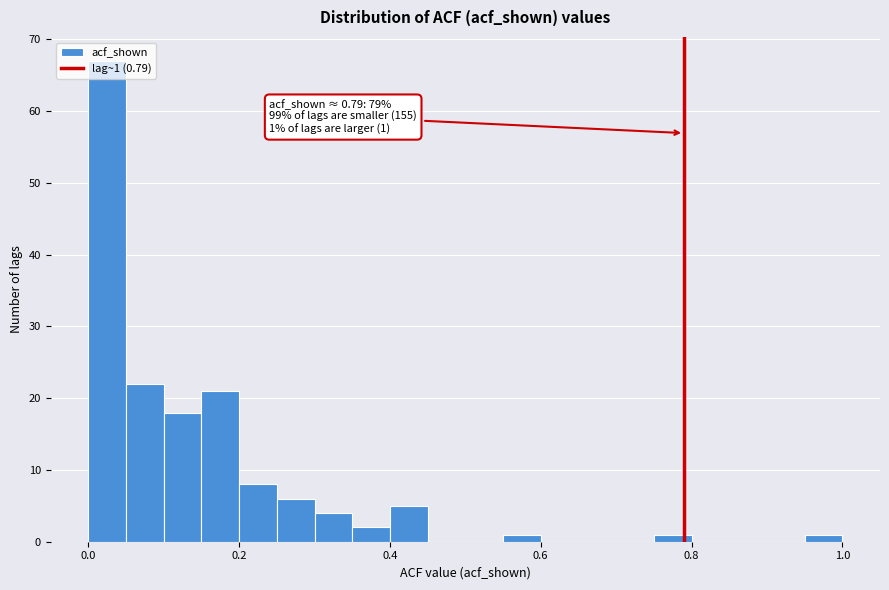

Read against the x-axis, roughly where is the centre of the tallest bar?

0.02